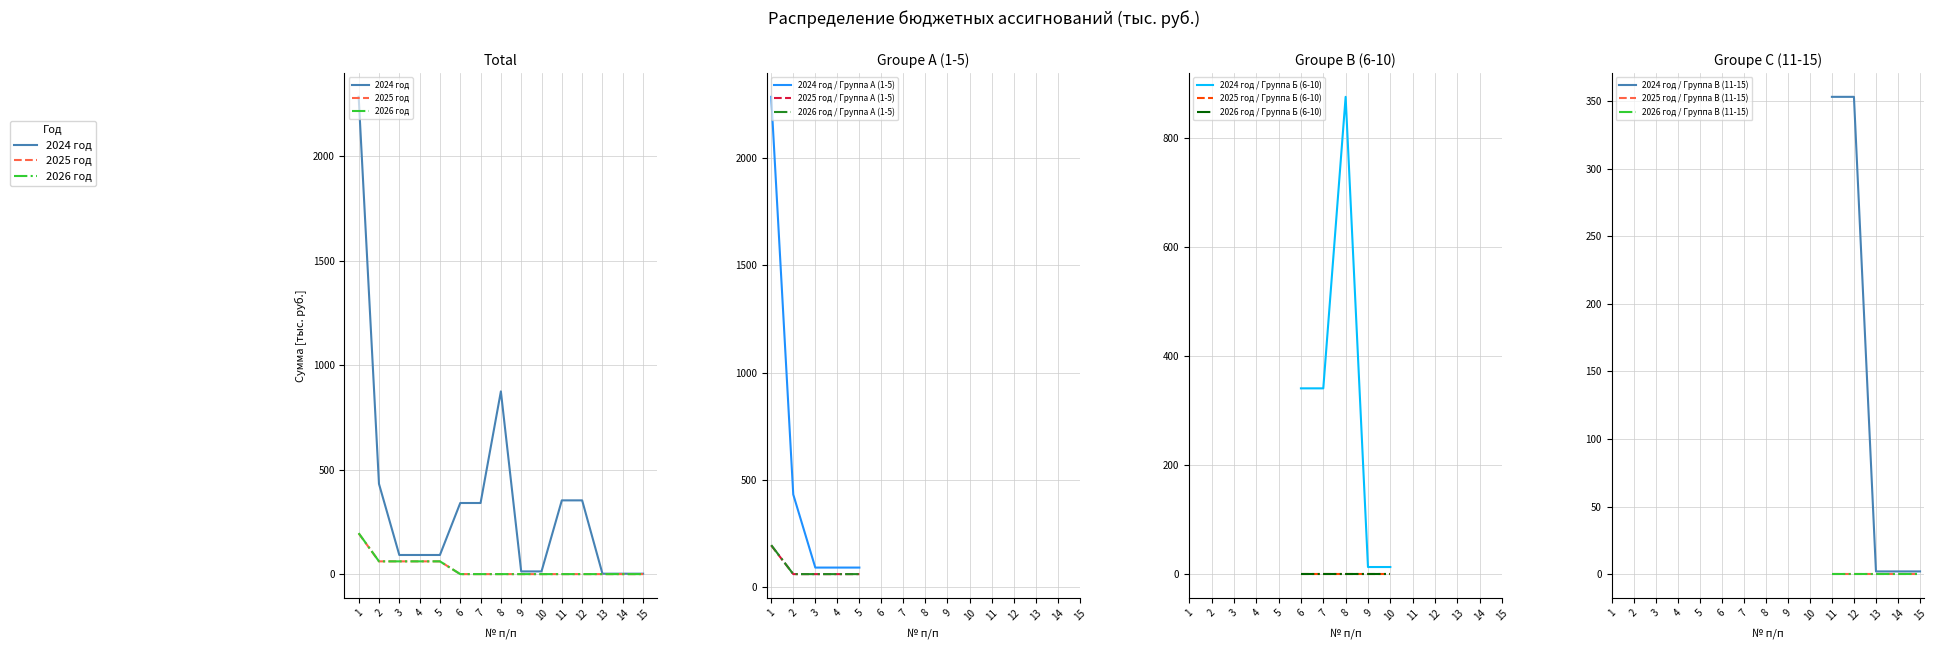

What is the average value of the 2025 год series?

29.3